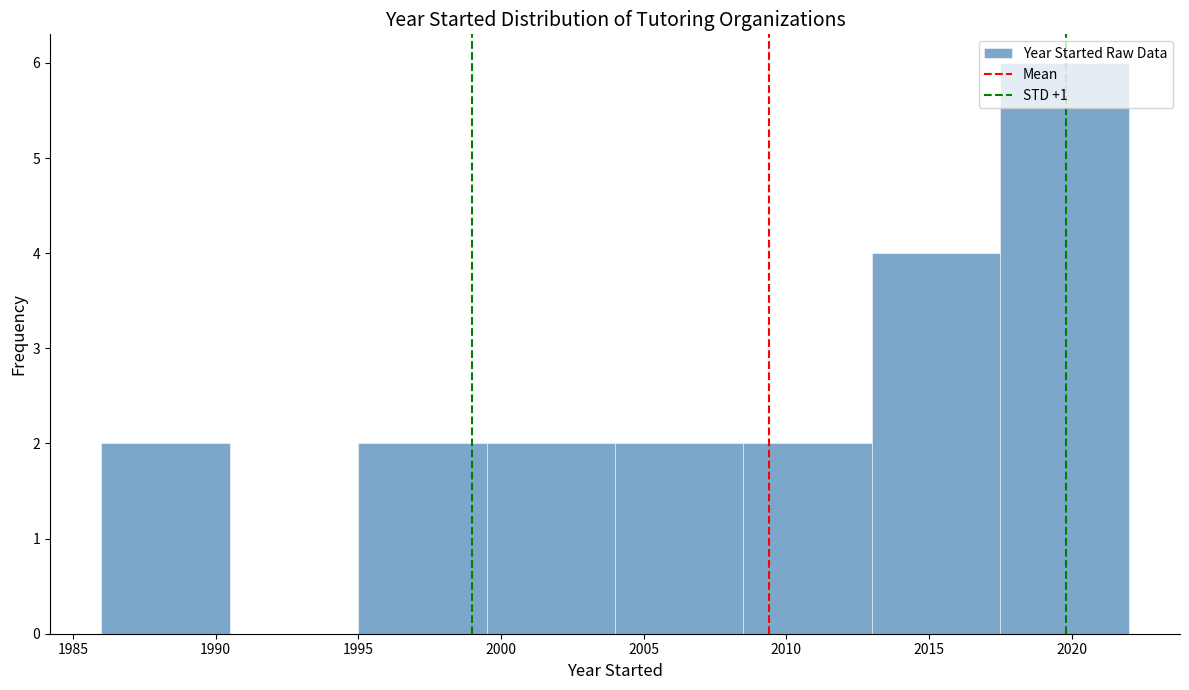

Reading left to right, list every bar in this chart as the range it spans on the x-axis followed by its height. The values are not printed on the chart, so give them approximately, as read against the axis.

1986.0 to 1990.5: 2
1990.5 to 1995.0: 0
1995.0 to 1999.5: 2
1999.5 to 2004.0: 2
2004.0 to 2008.5: 2
2008.5 to 2013.0: 2
2013.0 to 2017.5: 4
2017.5 to 2022.0: 6